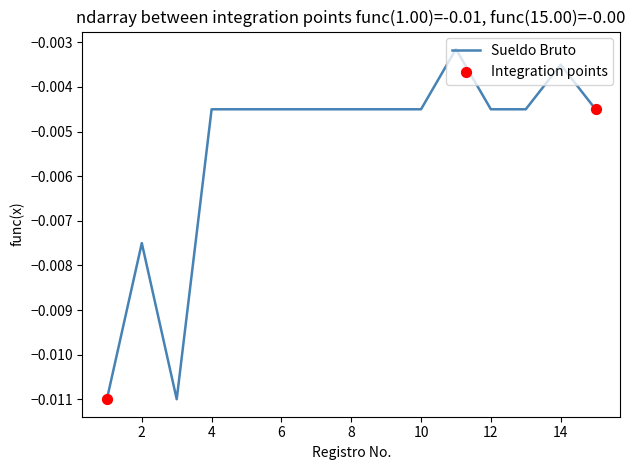

How many lines are shown in the chart?

1